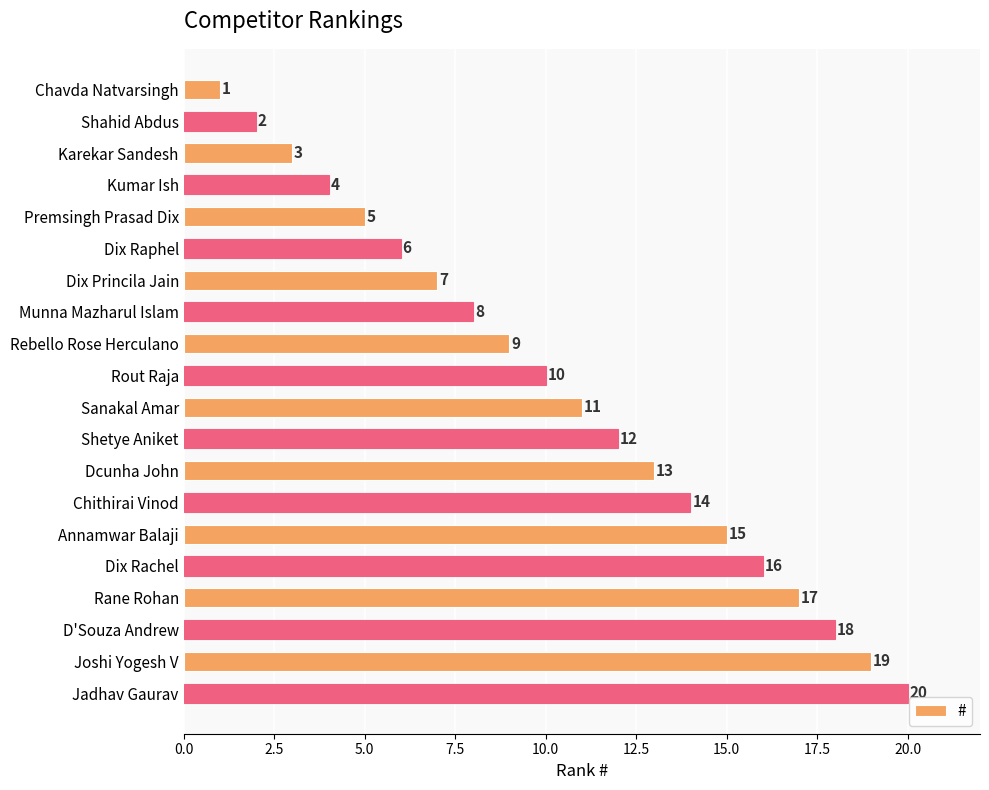

The value at Jadhav Gaurav is 32. True or false?

False